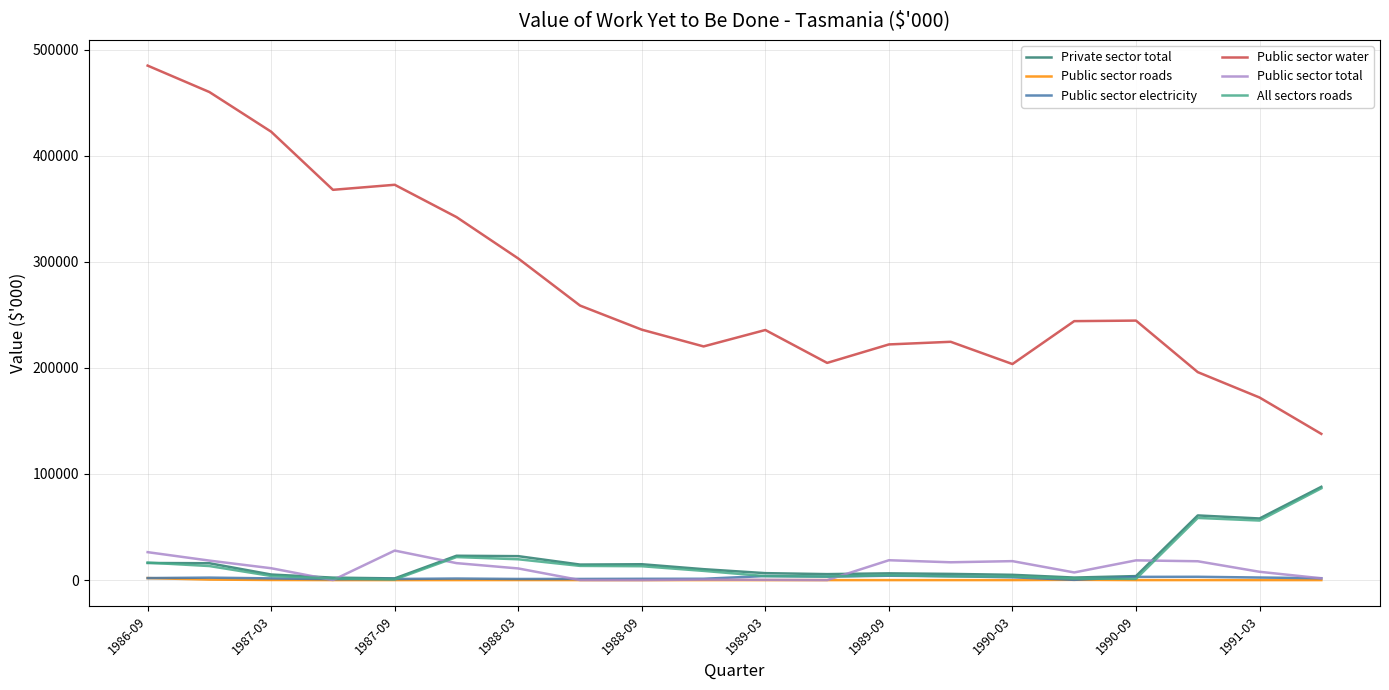

Which series has the largest range (max minus min)?

Public sector water